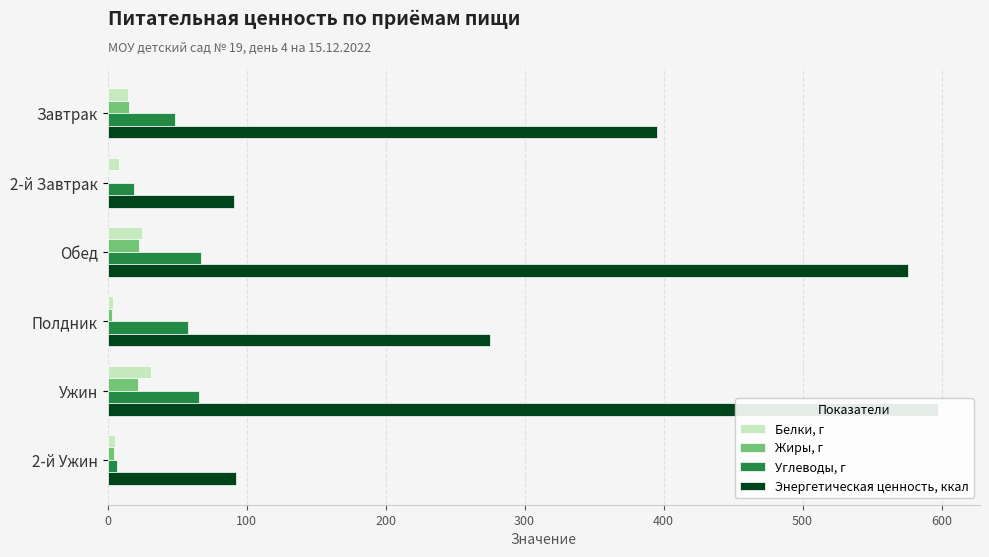

What is the sum of all Углеводы, г values?

265.0